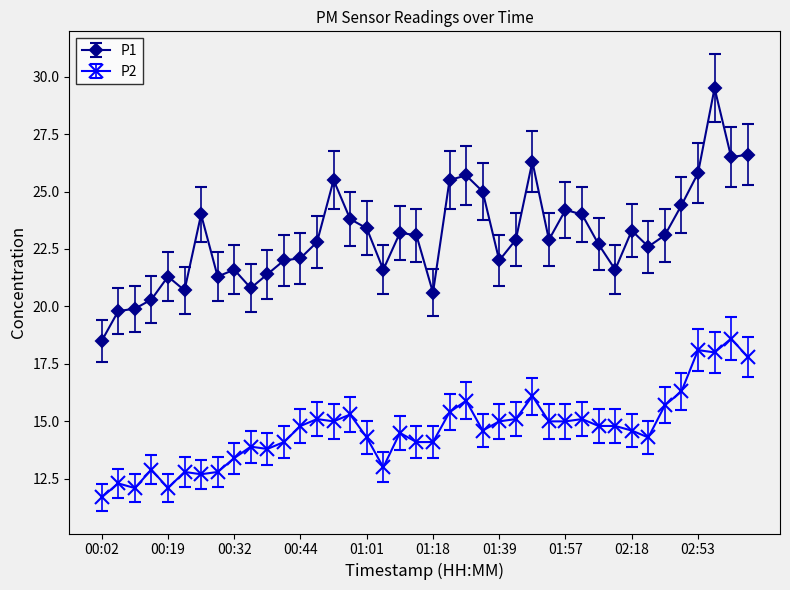

Which series has the widest spread of values?

P1